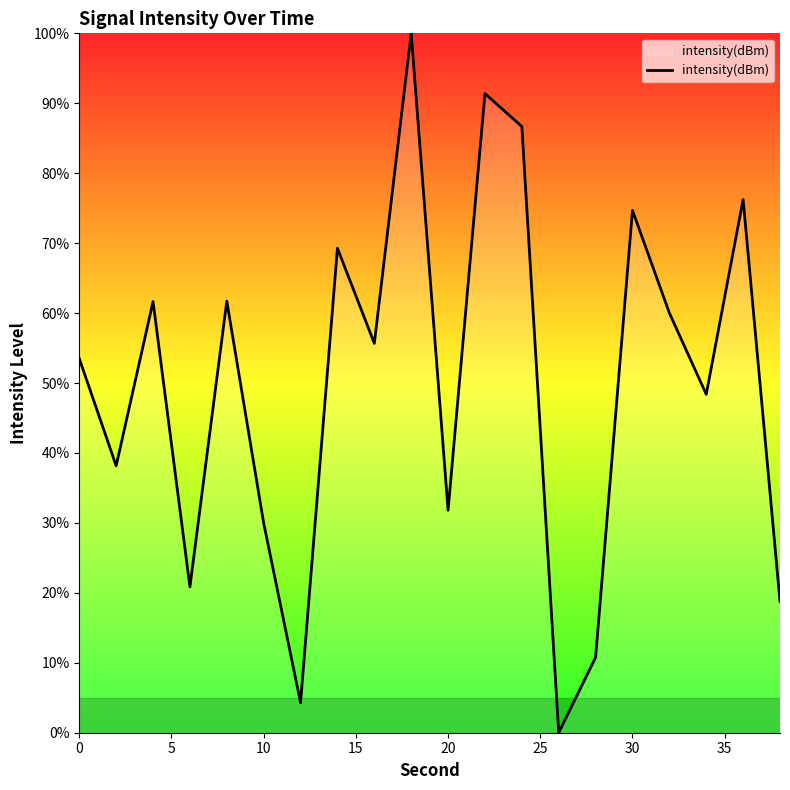

What is the difference between the maximum and minimum values?

100.0